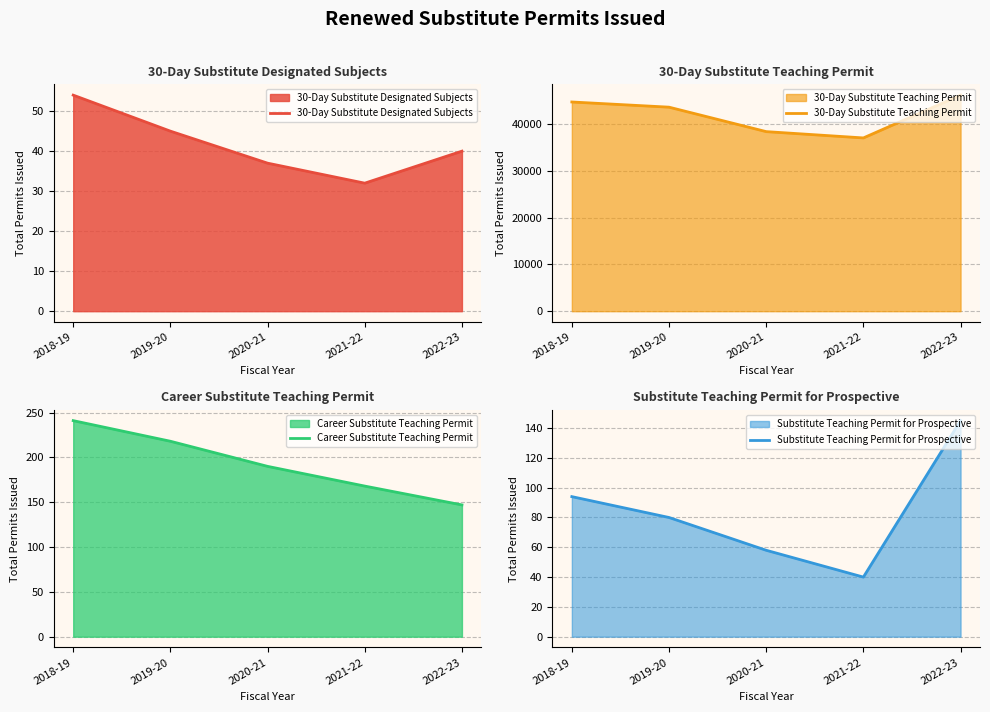

Where does the Career Substitute Teaching Permit series first go above 190?

2018-19